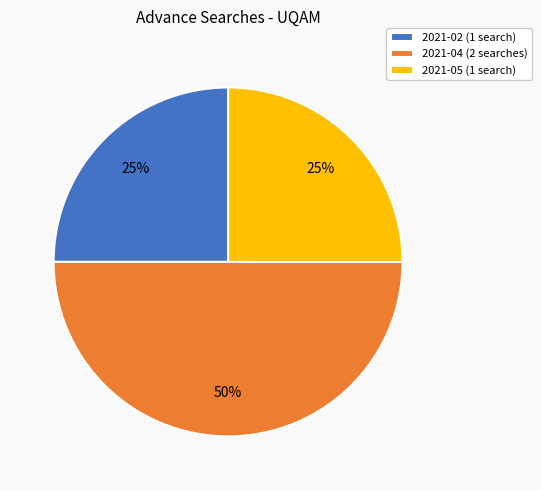

To the nearest percent, what percentage of the pie is 2021-04?

50%